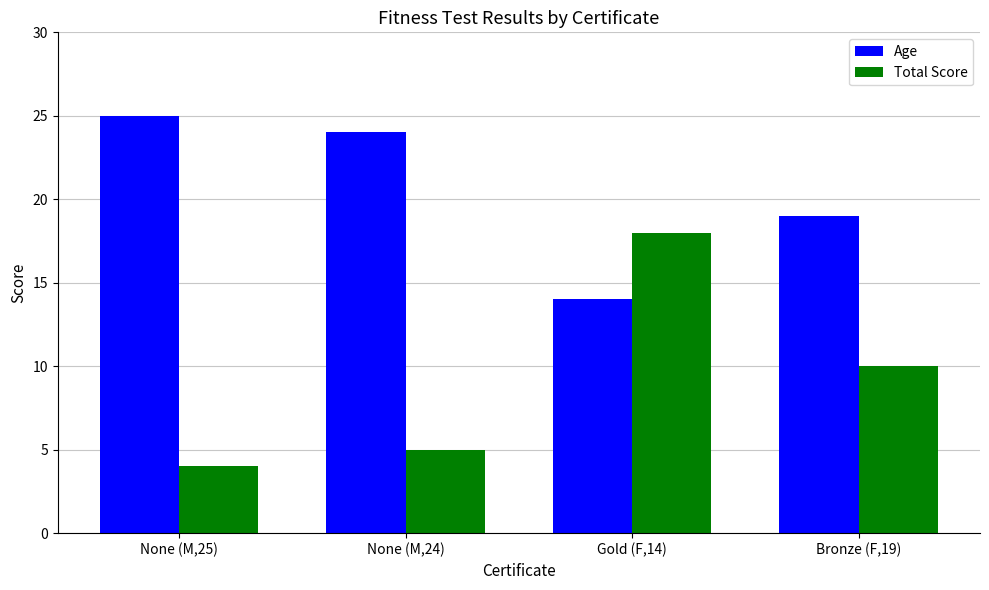

What is the total value across all series at None (M,25)?

29